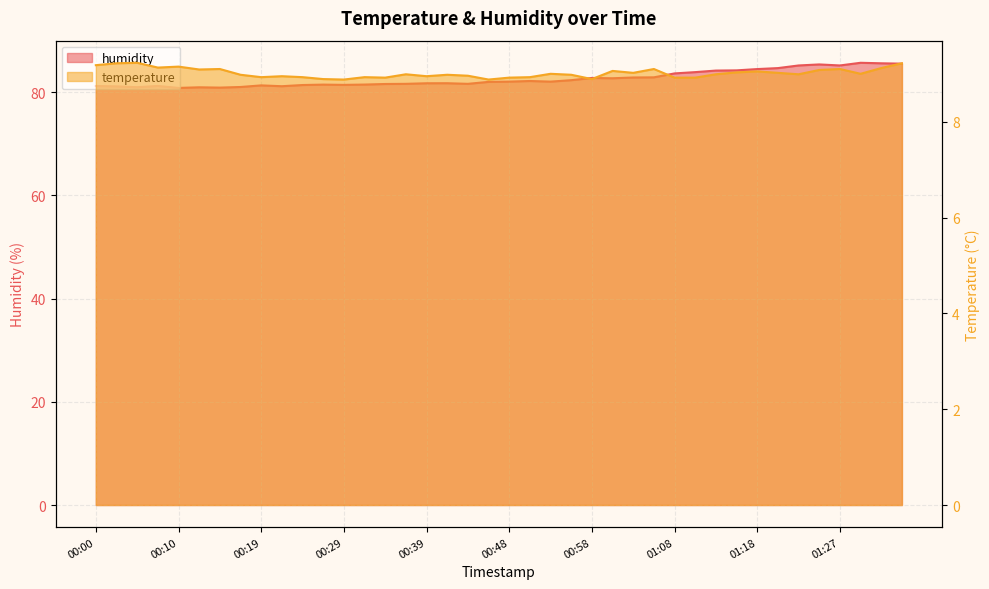

What is the difference between the humidity values at 01:13 and 00:05?

3.2